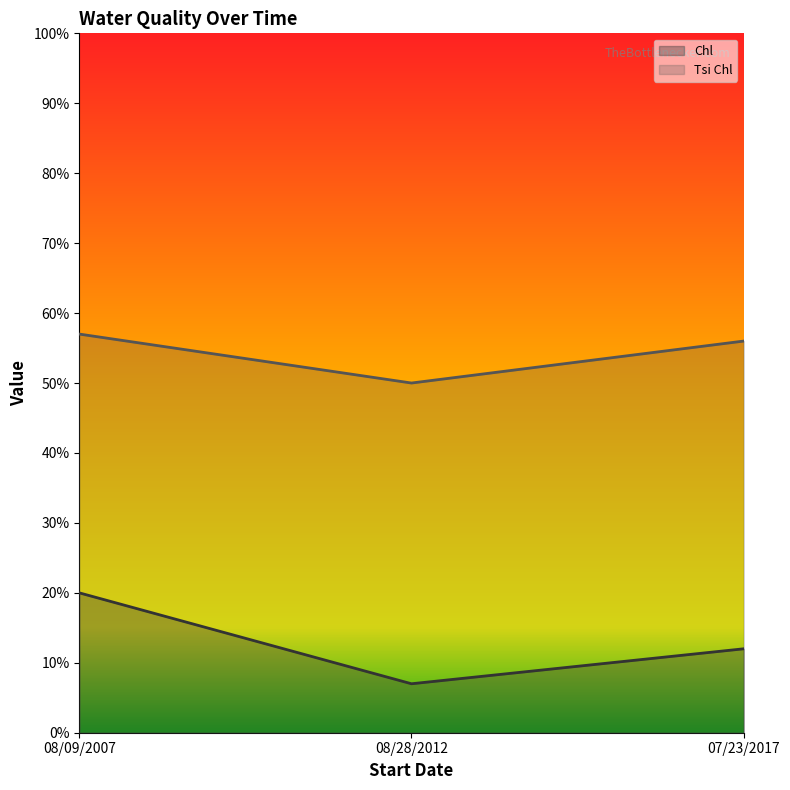

What position from the right is 08/09/2007?

3